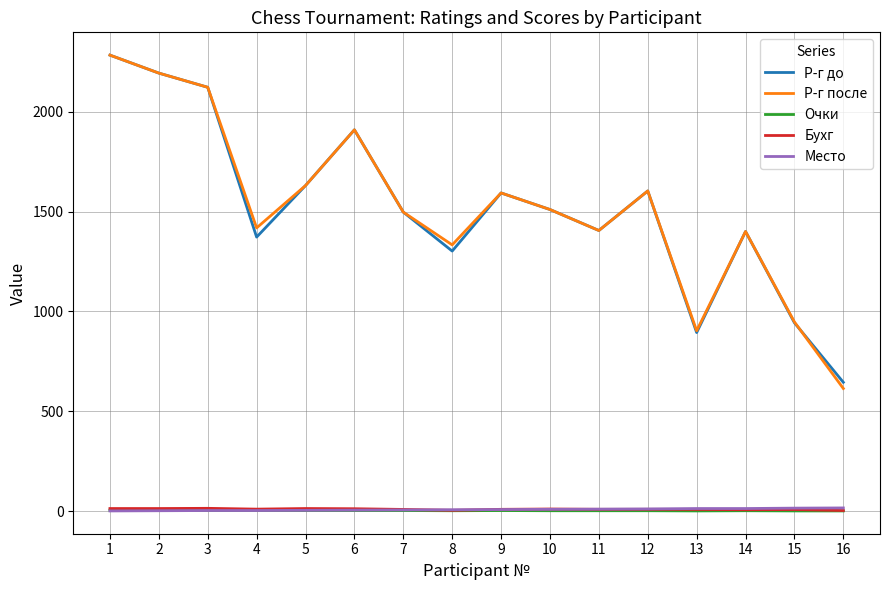

Which series has the largest range (max minus min)?

Р-г после